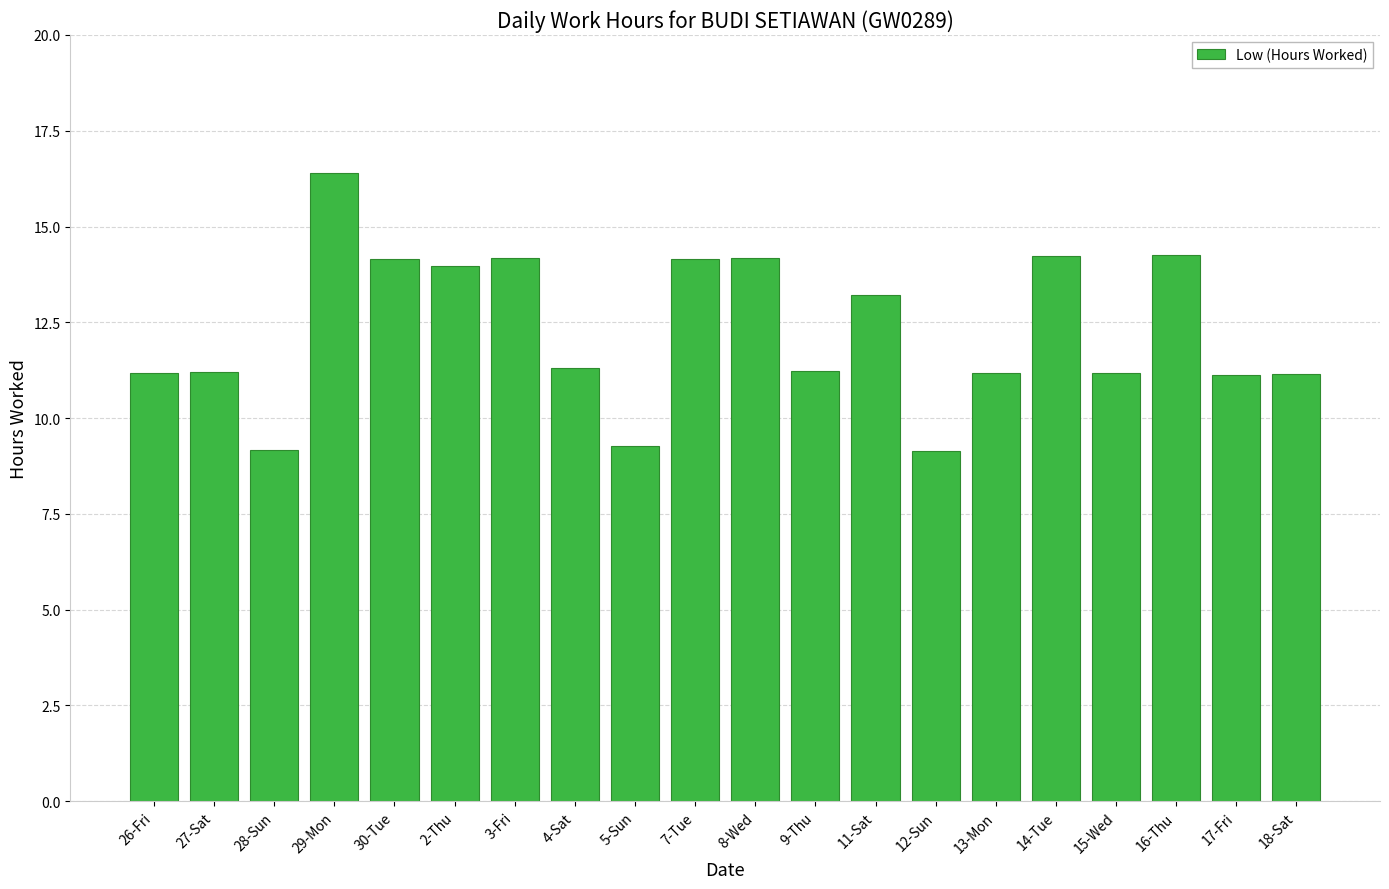

What is the maximum value shown in the chart?

16.4